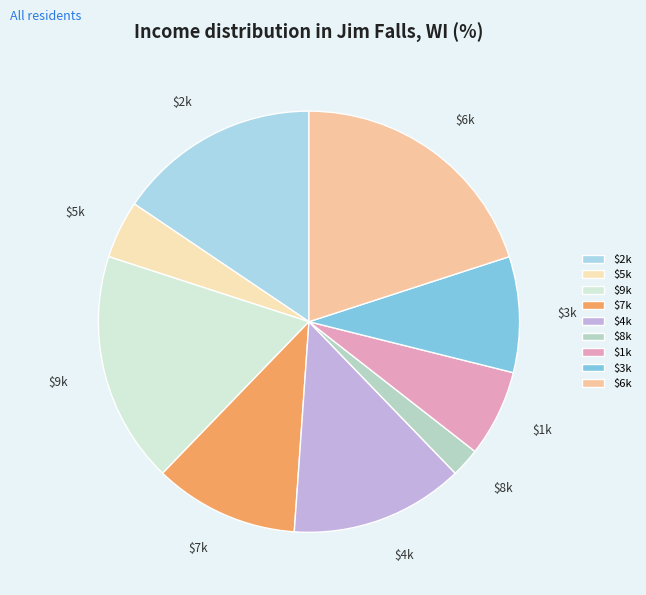

Rank the categories by value from highest to lowest.

$6k, $9k, $2k, $4k, $7k, $3k, $1k, $5k, $8k